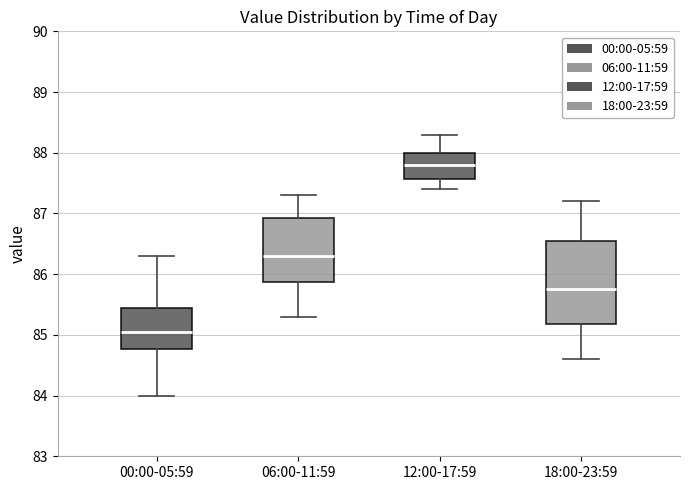

Where does the lower whisker of the box for 00:00-05:59 end on the y-axis? The values are not printed on the chart, so give them approximately, as read against the axis.

84.0